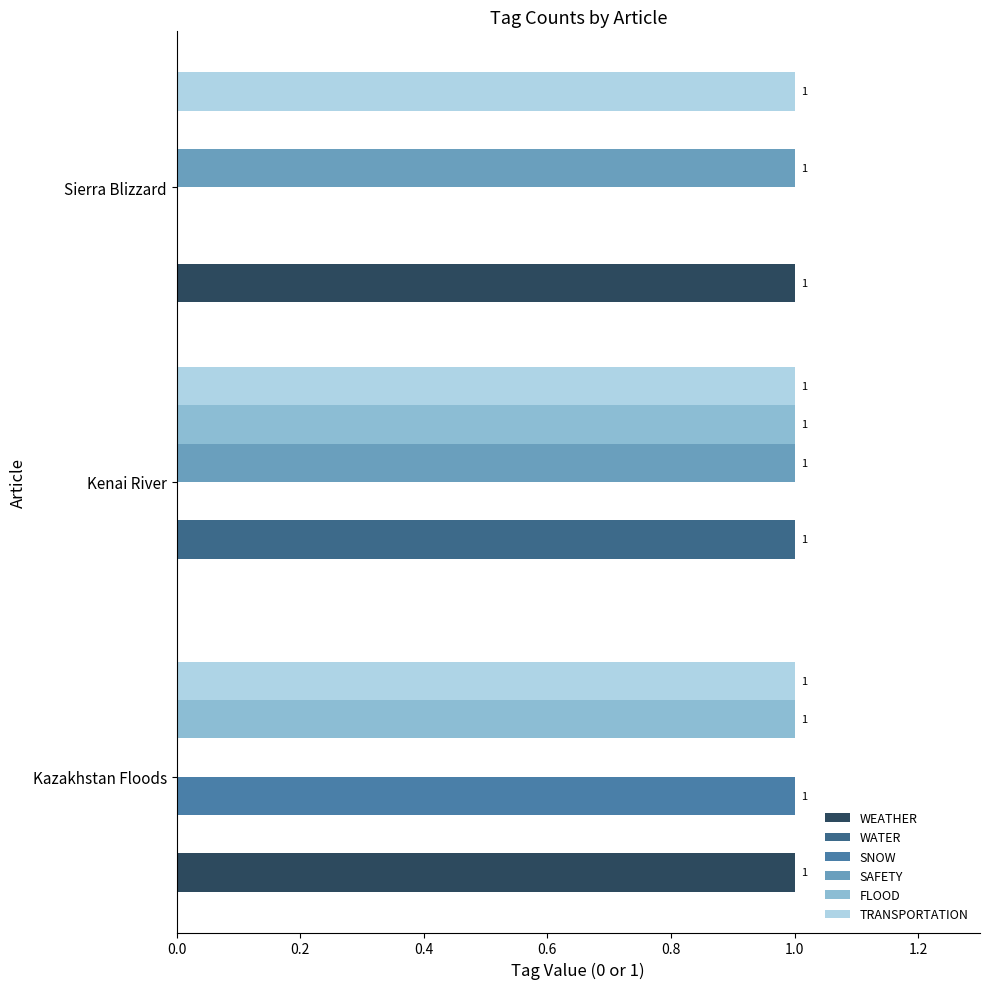

How many FLOOD values are between 0 and 1?

3